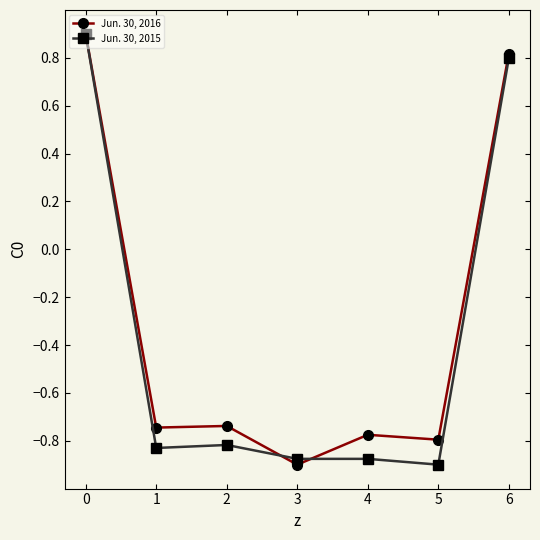

How many values in Jun. 30, 2015 are above zero?

2